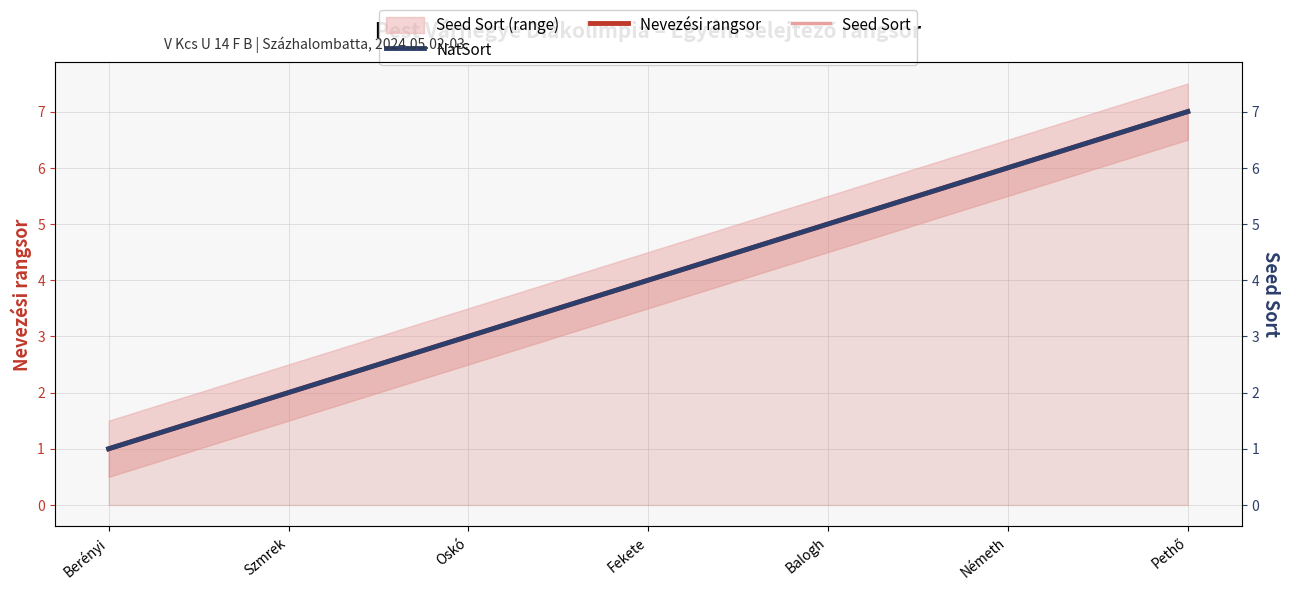

At which label does Nevezési rangsor first exceed 4?

Balogh